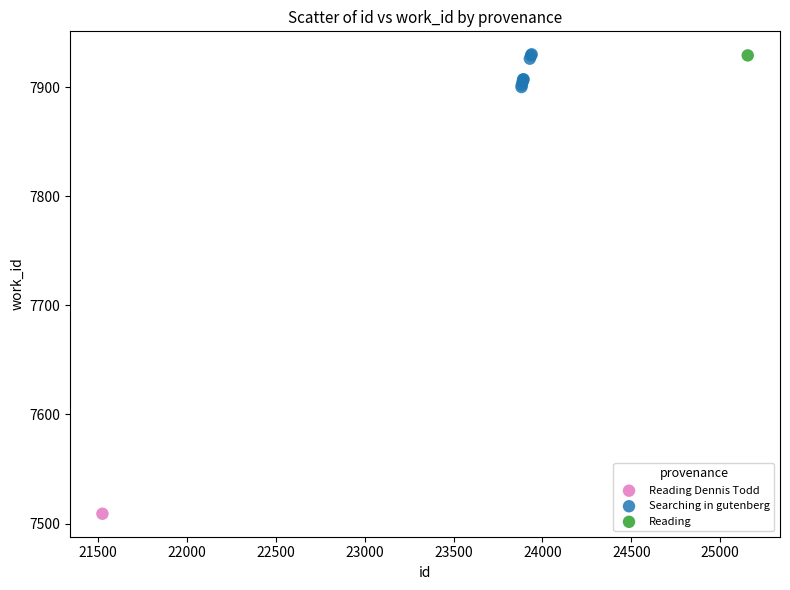

What are all the series names shown in the legend?

Reading Dennis Todd, Searching in gutenberg, Reading